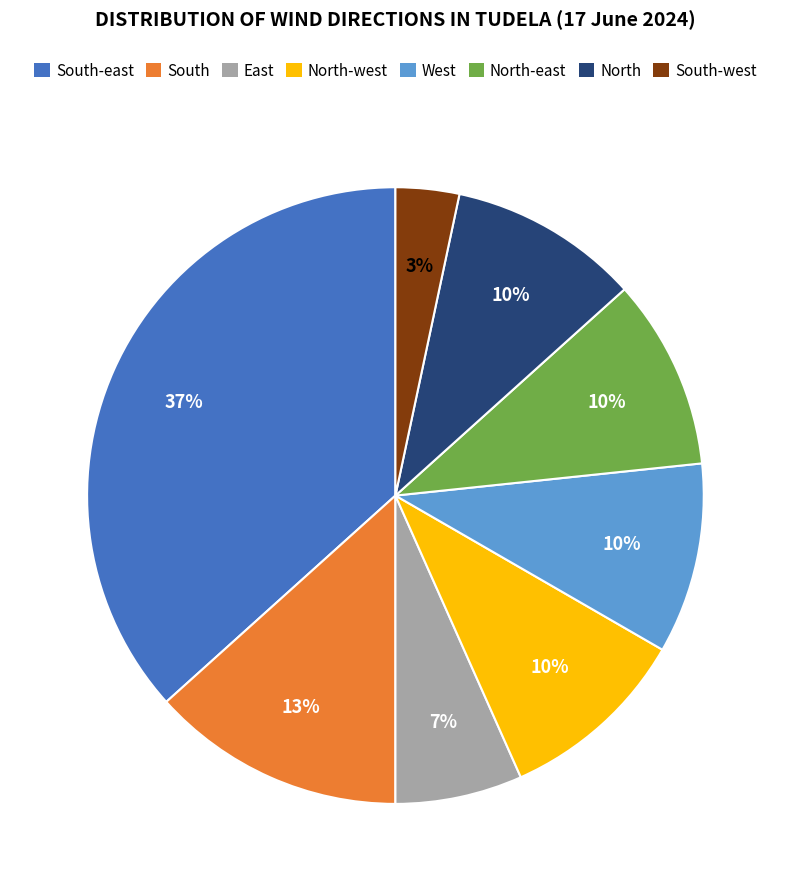

Is there a majority slice in this chart?

No